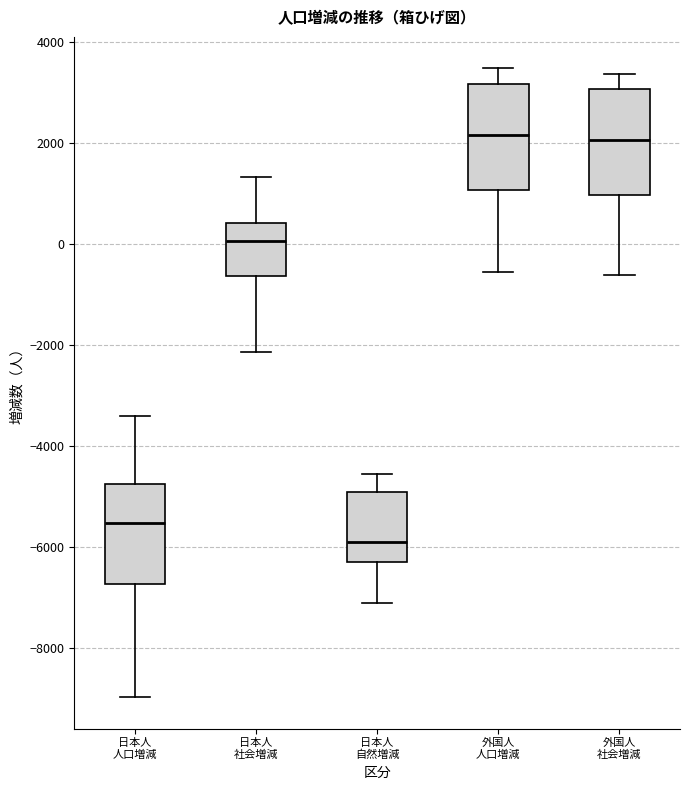

Where does the median line of the box for 外国人 人口増減 sit on the y-axis? The values are not printed on the chart, so give them approximately, as read against the axis.

2200